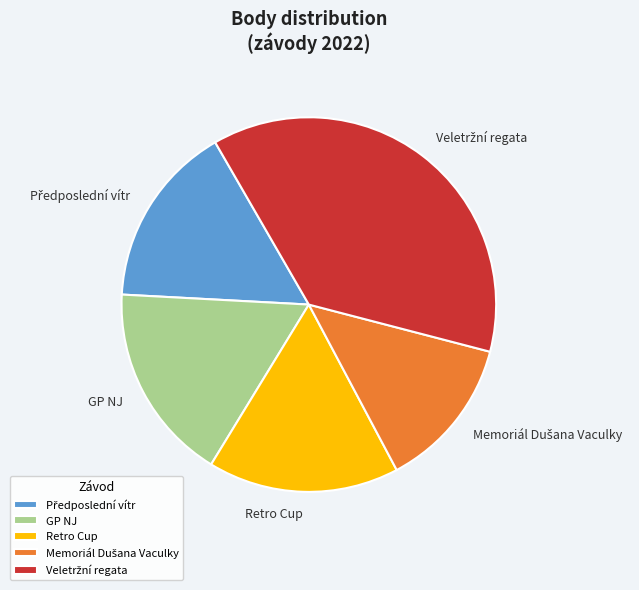

Is there a majority slice in this chart?

No